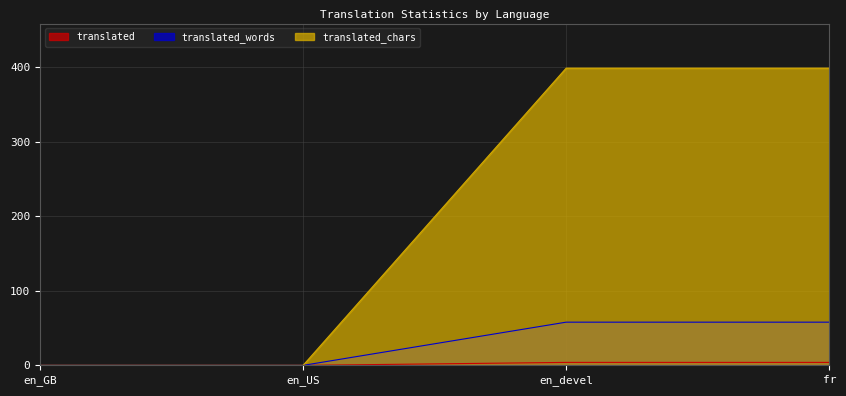

What is the difference between the second highest and minimum values in the translated series?

4